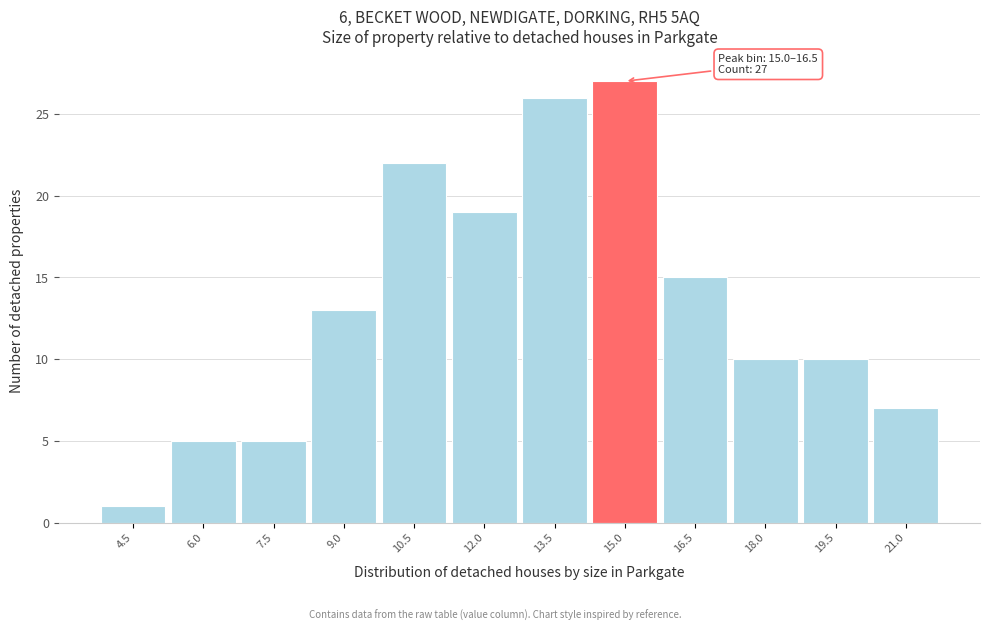

Reading right to left, extract all data points from this chart.

7	10	10	15	27	26	19	22	13	5	5	1